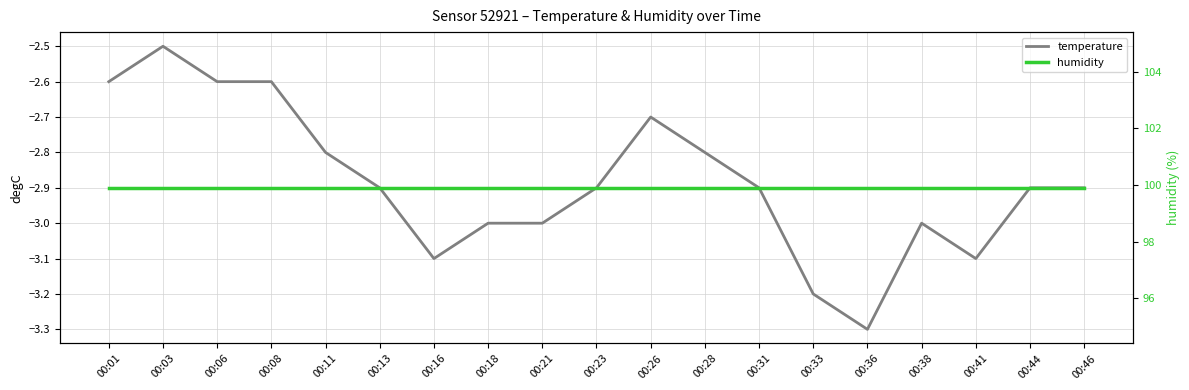

Count the number of data series in this chart.

2